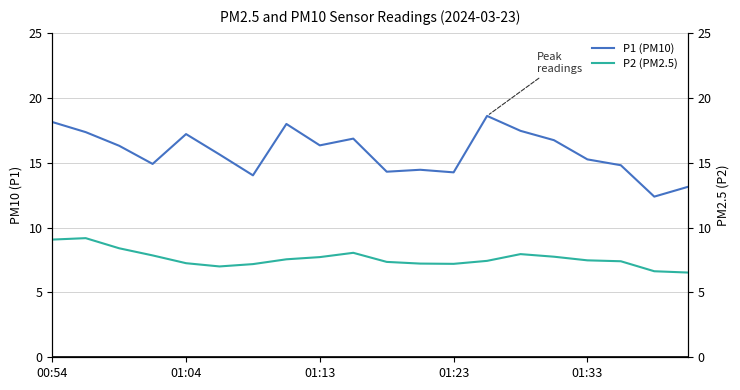

At how many categories does at least one series exceed 15?

12